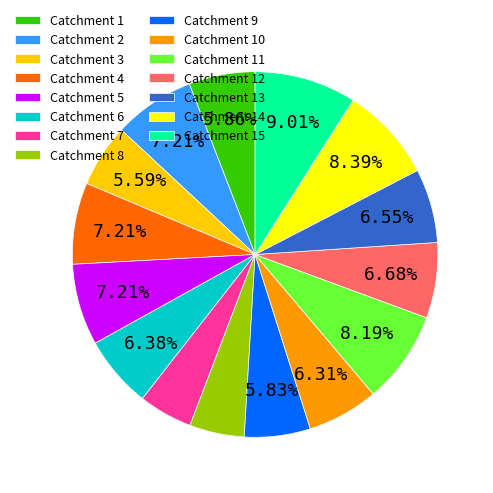

Do Catchment 10 and Catchment 8 together represent more than half of the pie?

No